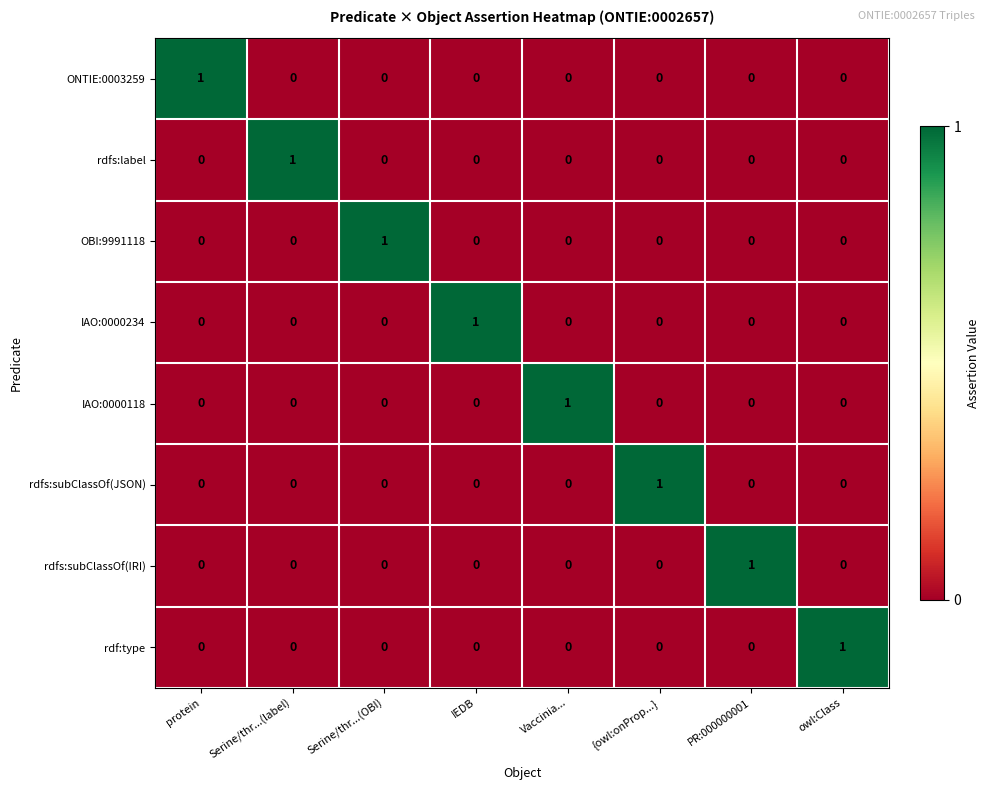

How many IAO:0000234 values are between 0 and 1?

8